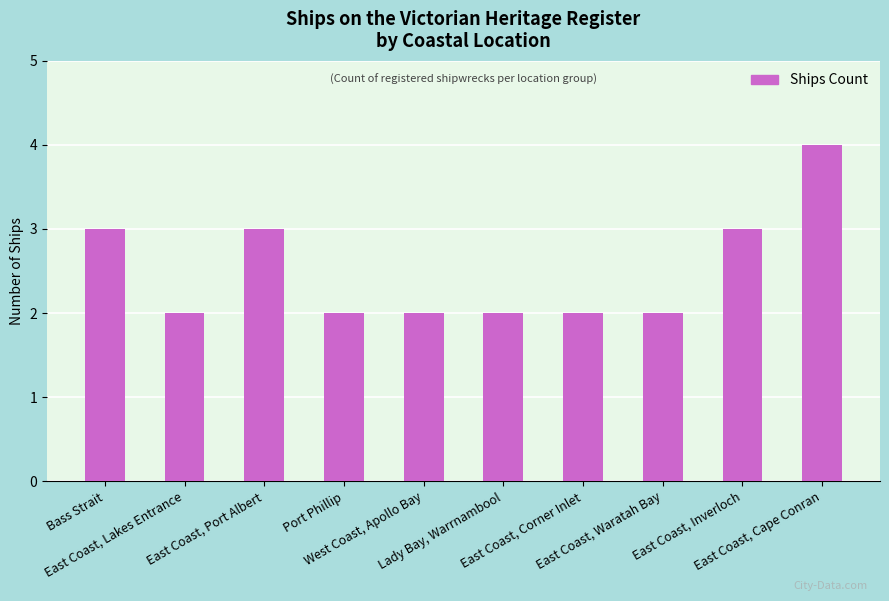

Is it true that the value at East Coast, Corner Inlet is 2?

True